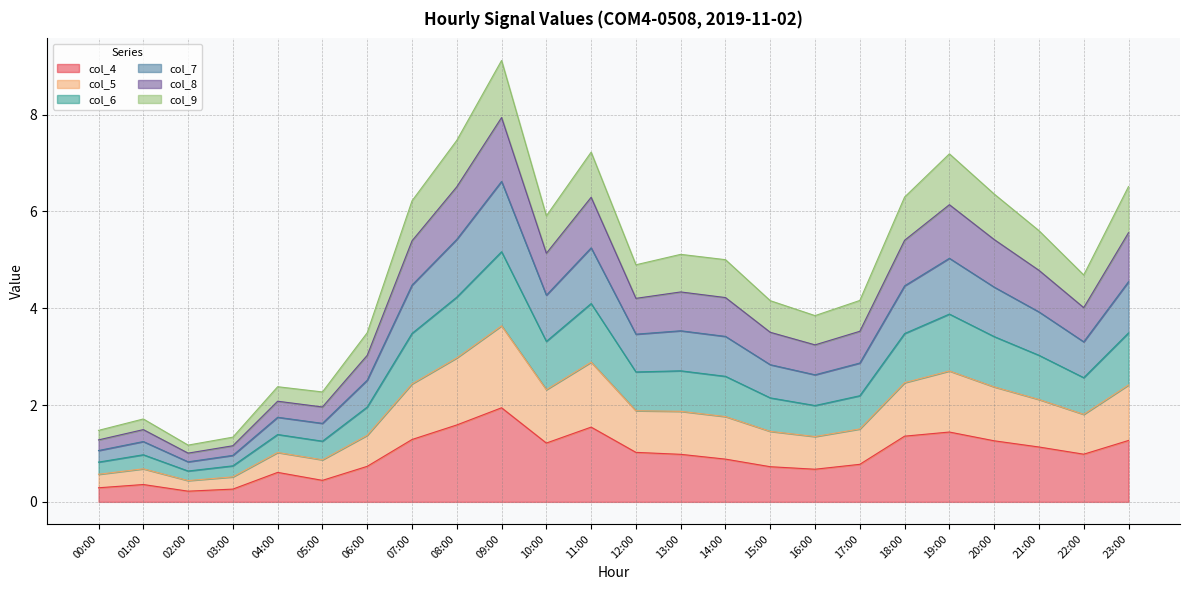

True or false: col_4 has a value of 1.4 at 13:00.

False